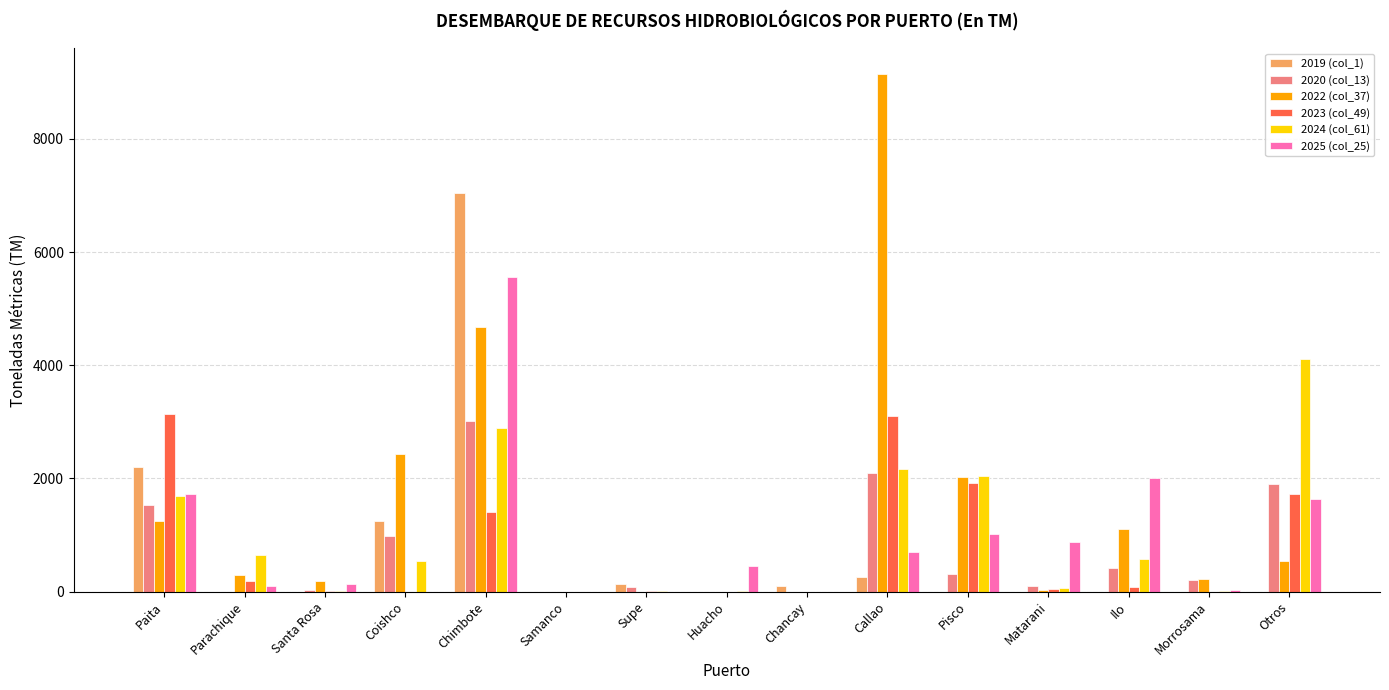

What is the highest value of the 2024 (col_61) series?

4113.5